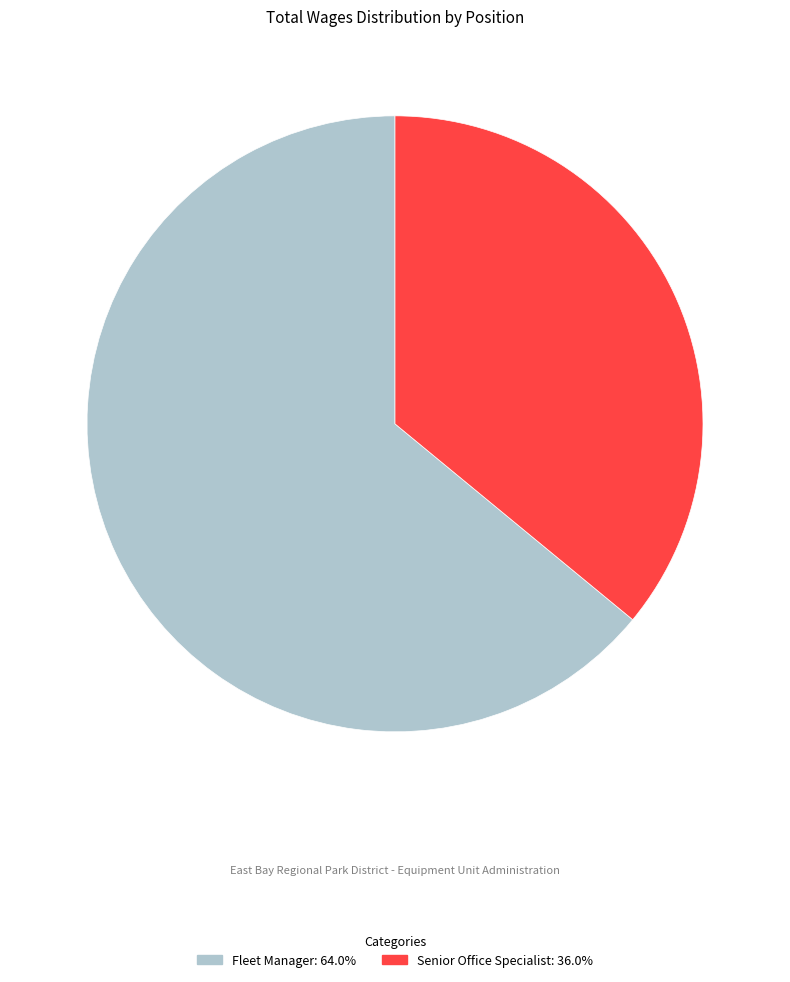

Which slice is the smallest?

Senior Office Specialist